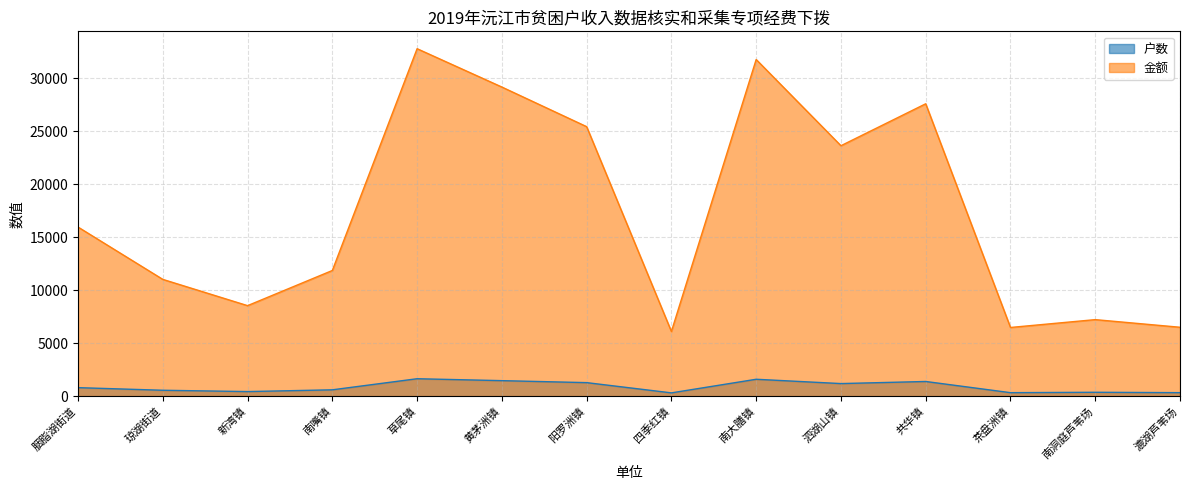

True or false: 户数 and 金额 cross at least once.

False